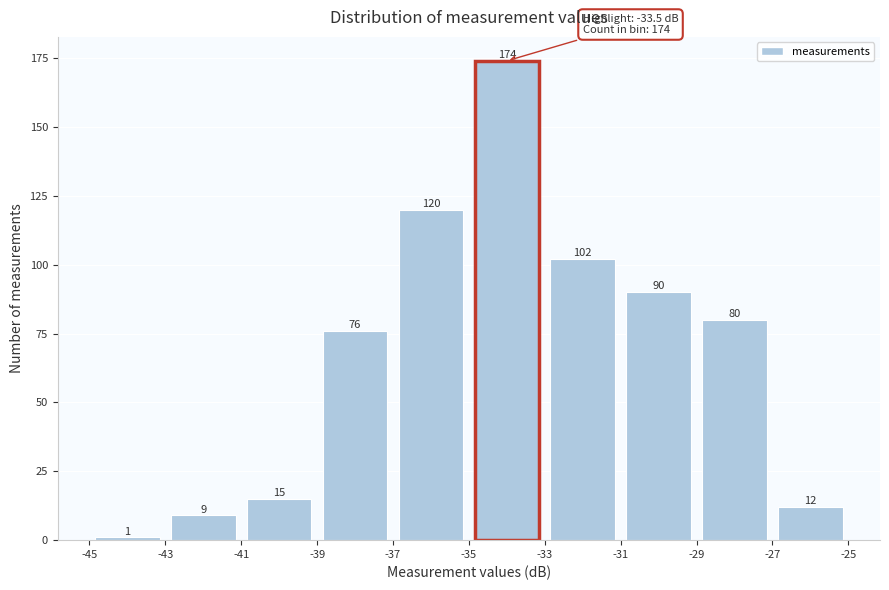

Reading left to right, list every bar in this chart as the range it spans on the x-axis followed by its height.

-45 to -43: 1
-43 to -41: 9
-41 to -39: 15
-39 to -37: 76
-37 to -35: 120
-35 to -33: 174
-33 to -31: 102
-31 to -29: 90
-29 to -27: 80
-27 to -25: 12